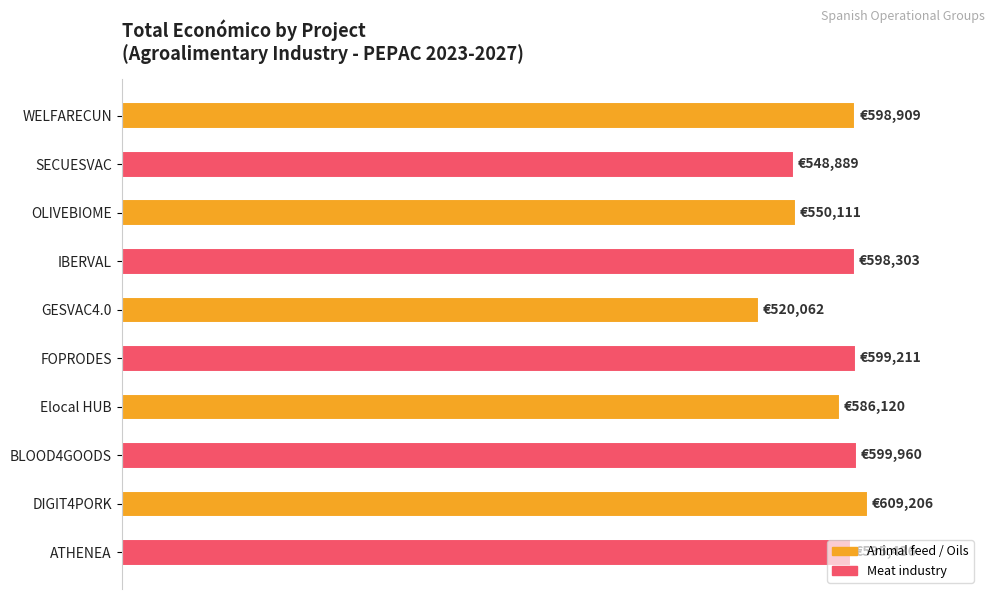

What is the maximum value shown in the chart?

100.0